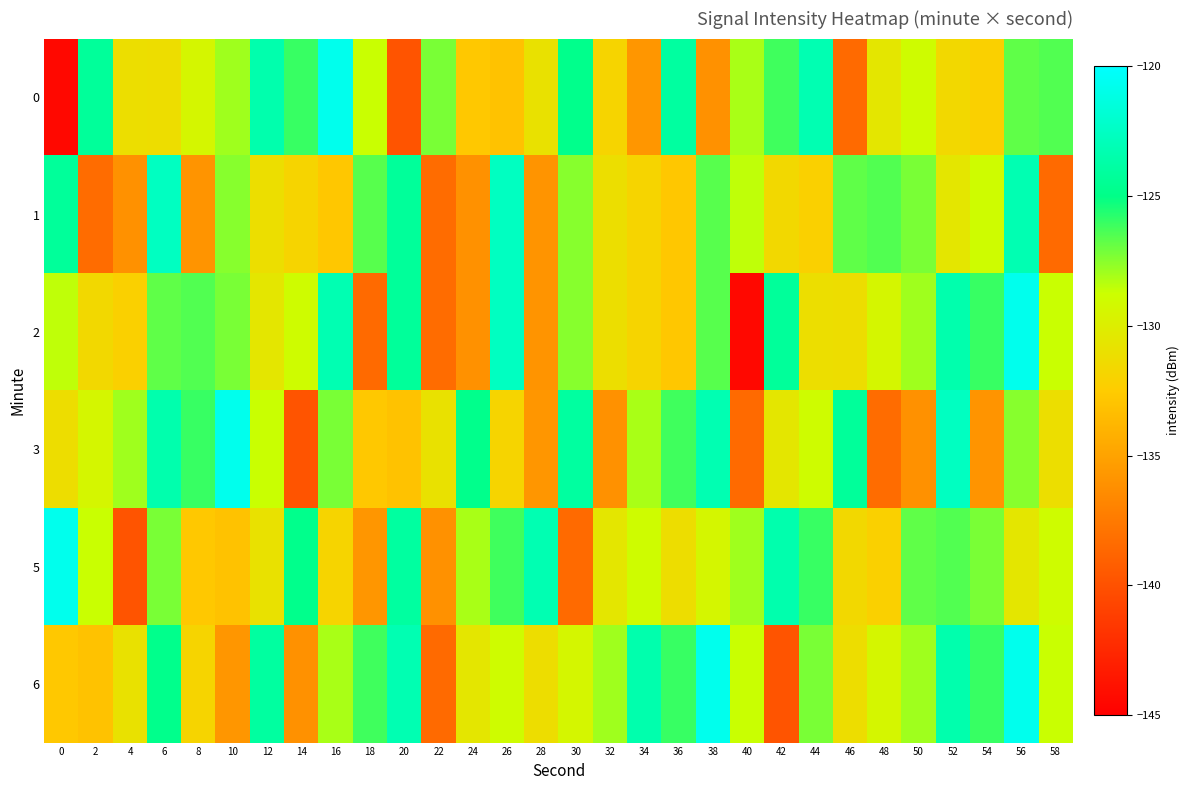

Which has a higher value, 4 or 38?

4